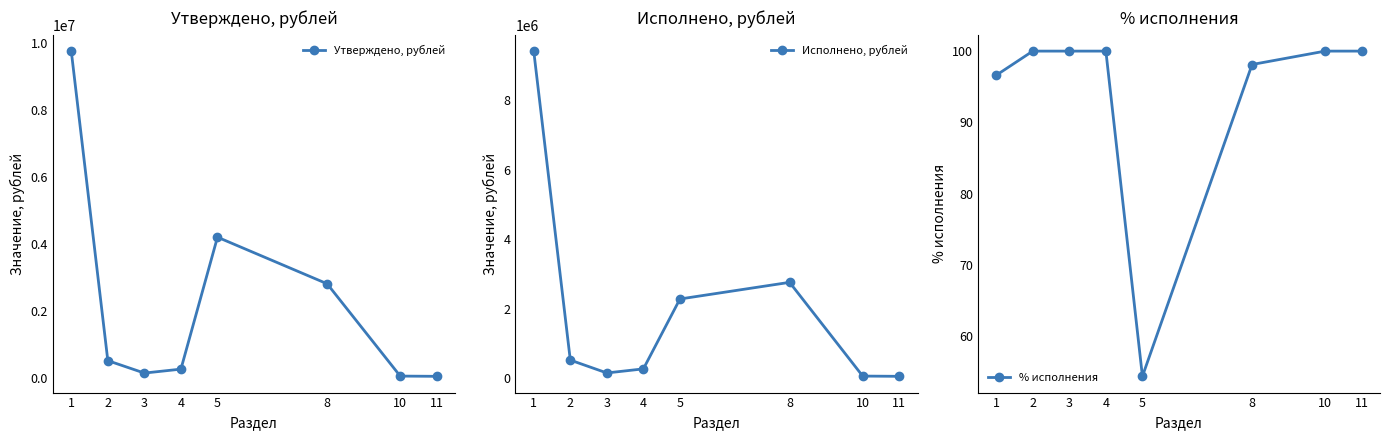

Reading right to left, list all the values displayed in this chart.

Утверждено, рублей: 11=60000.0	10=67143.0	8=2817900.0	5=4206200.0	4=274372.5	3=156957.0	2=527420.4	1=9751101.2
Исполнено, рублей: 11=60000.0	10=67143.0	8=2764862.7	5=2285886.5	4=274372.5	3=156957.0	2=527420.4	1=9420531.8
% исполнения: 11=100.0	10=100.0	8=98.1	5=54.3	4=100.0	3=100.0	2=100.0	1=96.6